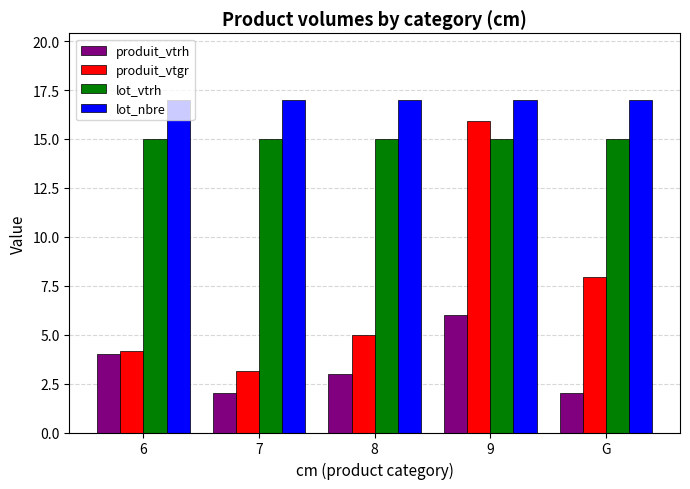

List the series in order of their peak value, lowest first.

produit_vtrh, lot_vtrh, produit_vtgr, lot_nbre